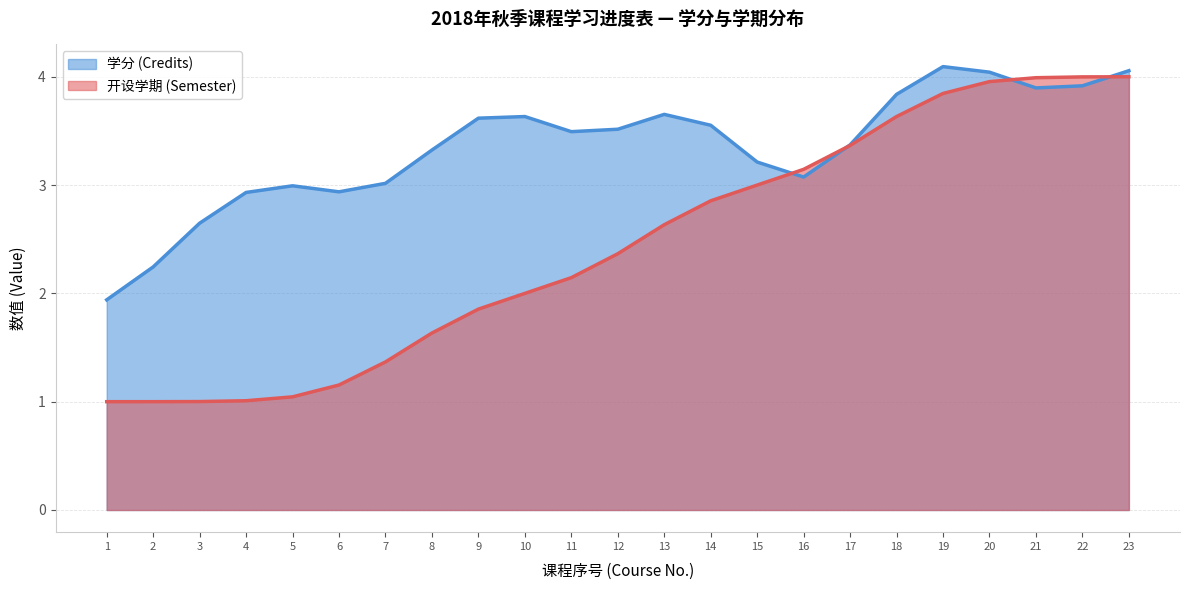

Is it true that the value at 17 is 5.6?

False